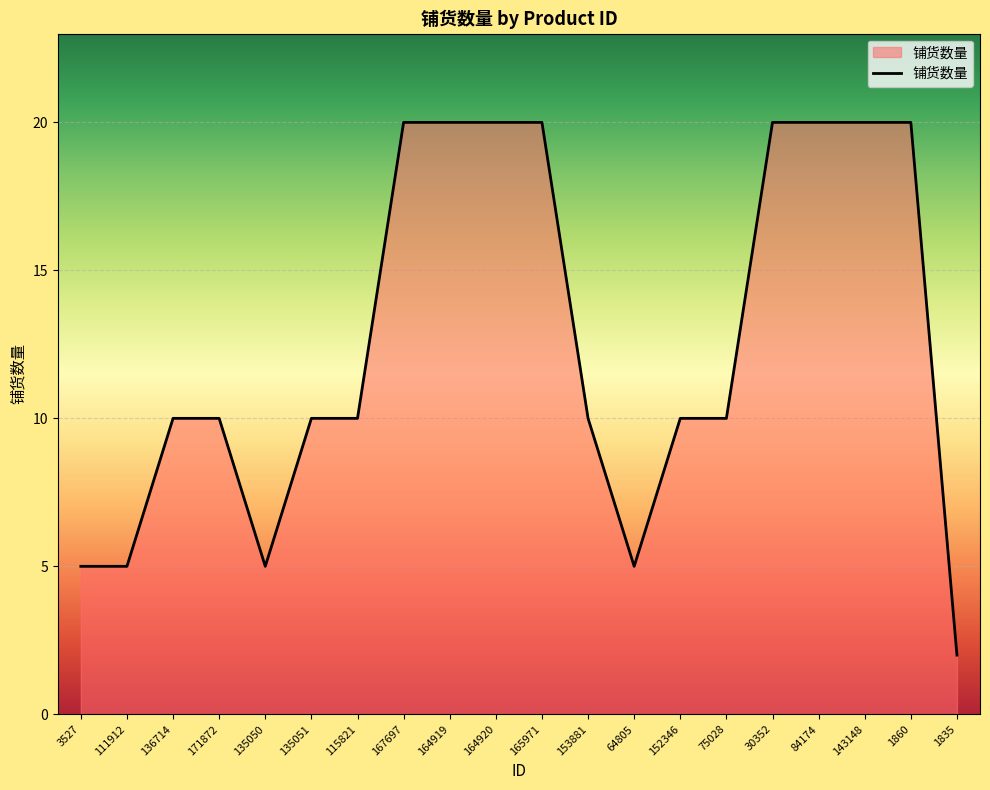

Which has a higher value, 75028 or 84174?

84174